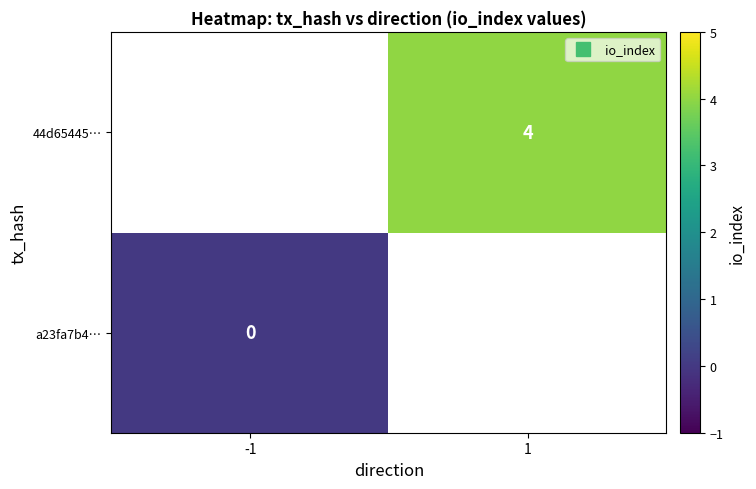

How many data points does each series have?

2